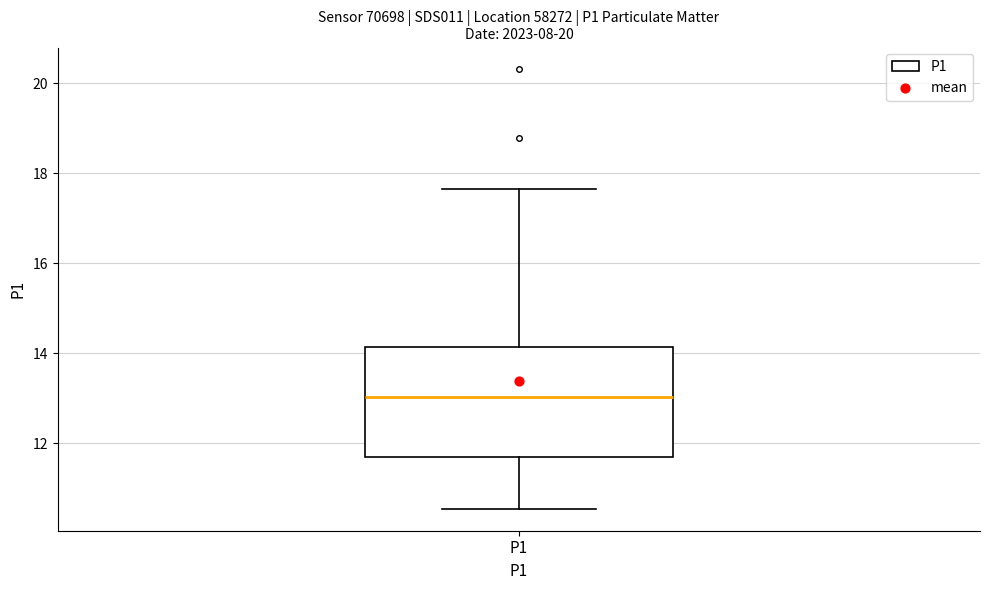

Where is the upper edge of the box for P1 on the y-axis? The values are not printed on the chart, so give them approximately, as read against the axis.

14.2